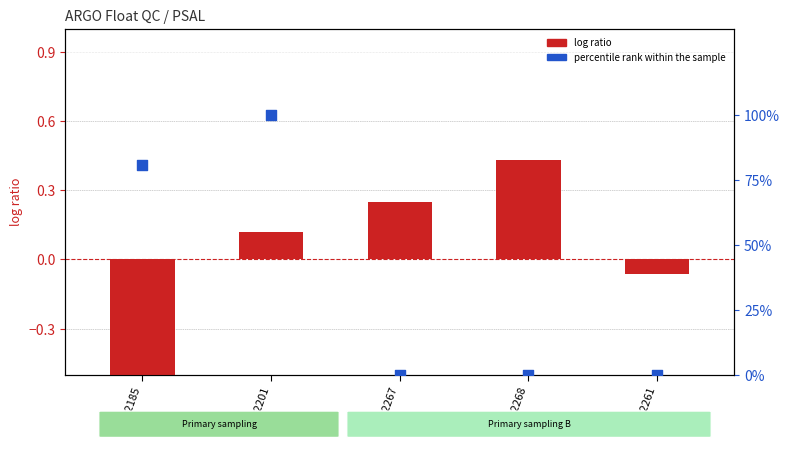

At which category is the sum across all series the highest?

2902201